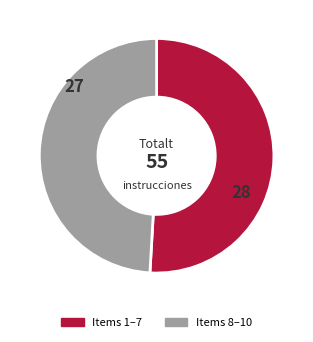

Does any single category account for the majority?

Yes